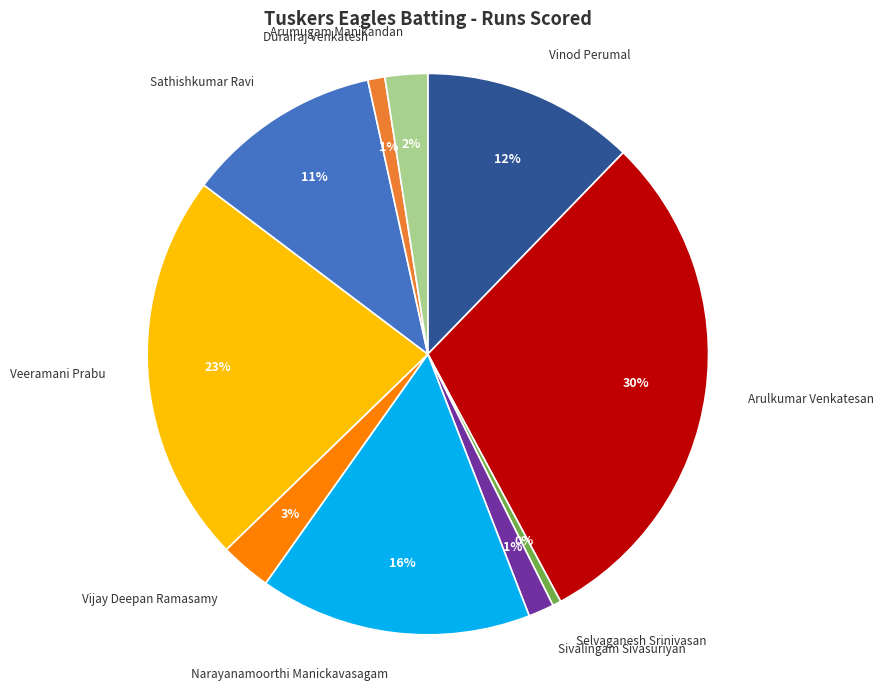

What is the smallest slice in the pie chart?

Selvaganesh Srinivasan